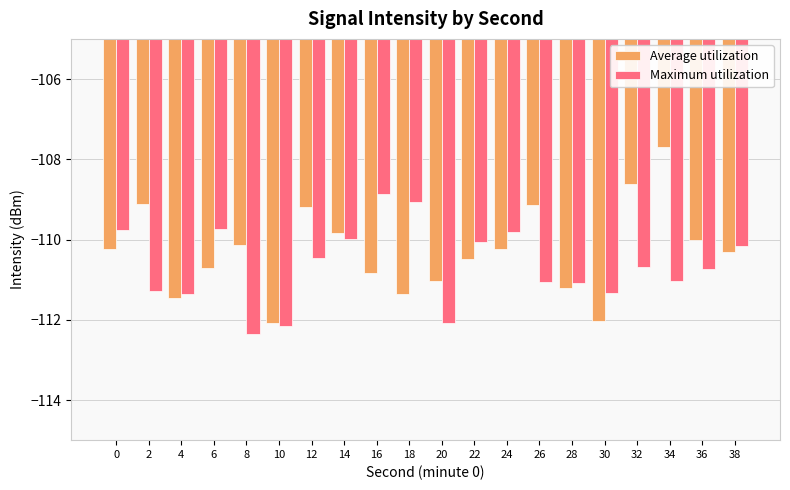

Is it true that Maximum utilization equals -110.7 at 36?

True